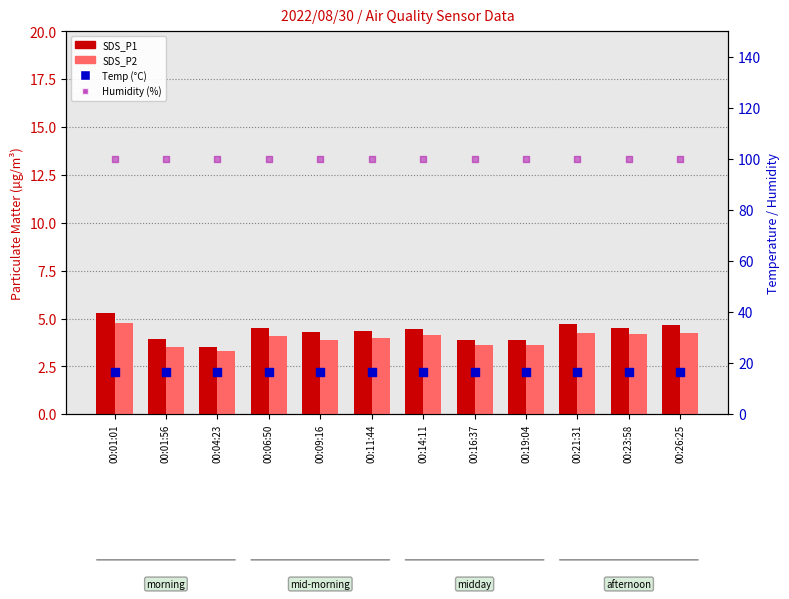

At how many categories does at least one series exceed 51?

12